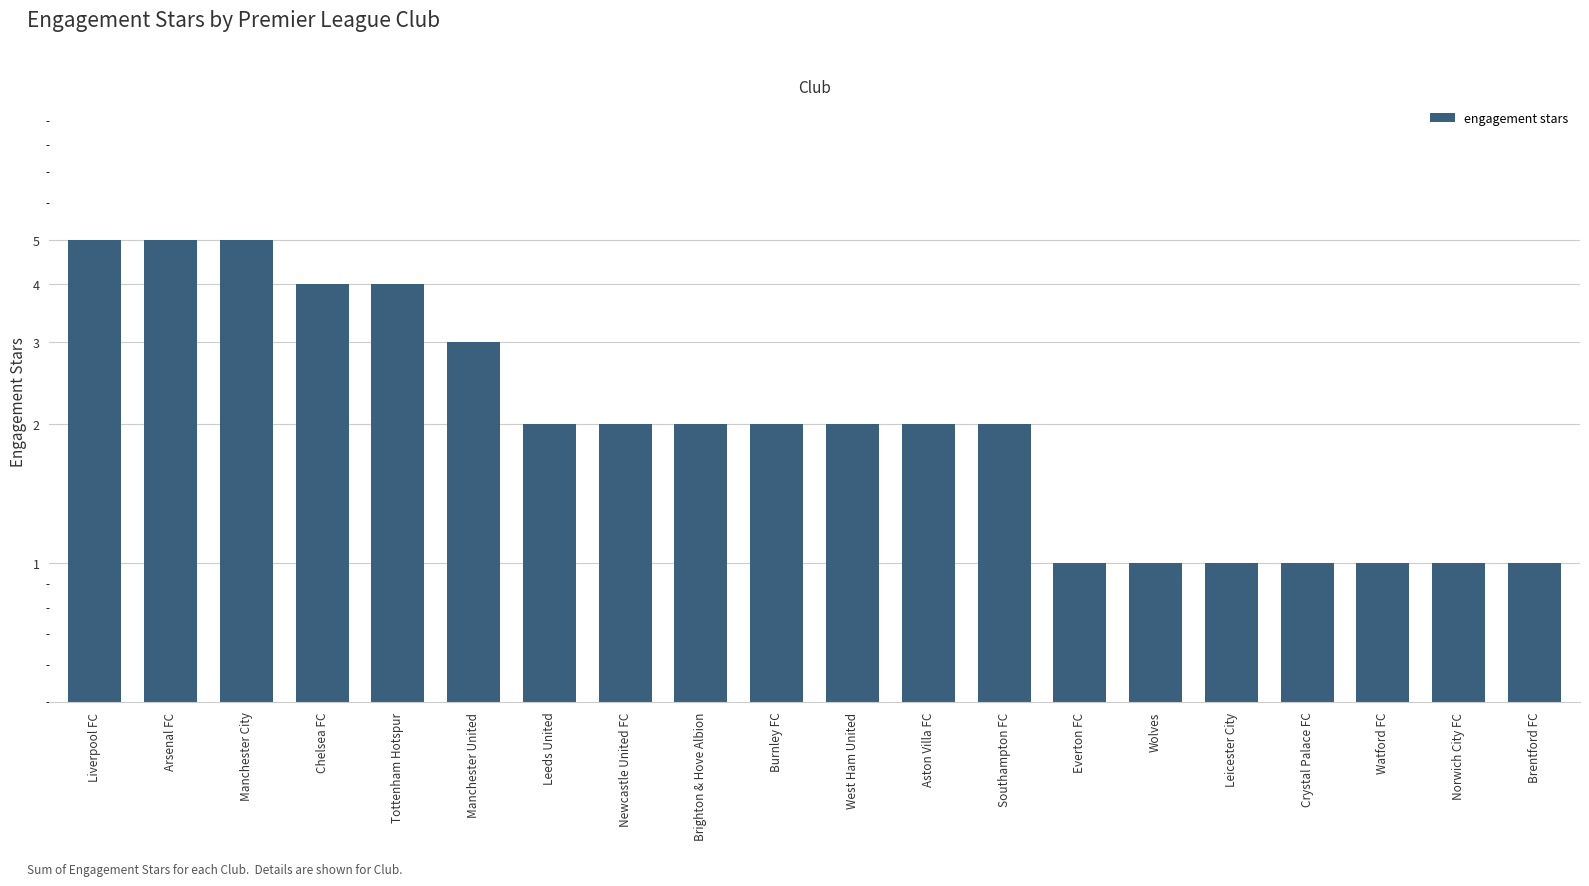

What is the ratio of the value at Leeds United to the value at Norwich City FC?

2.0